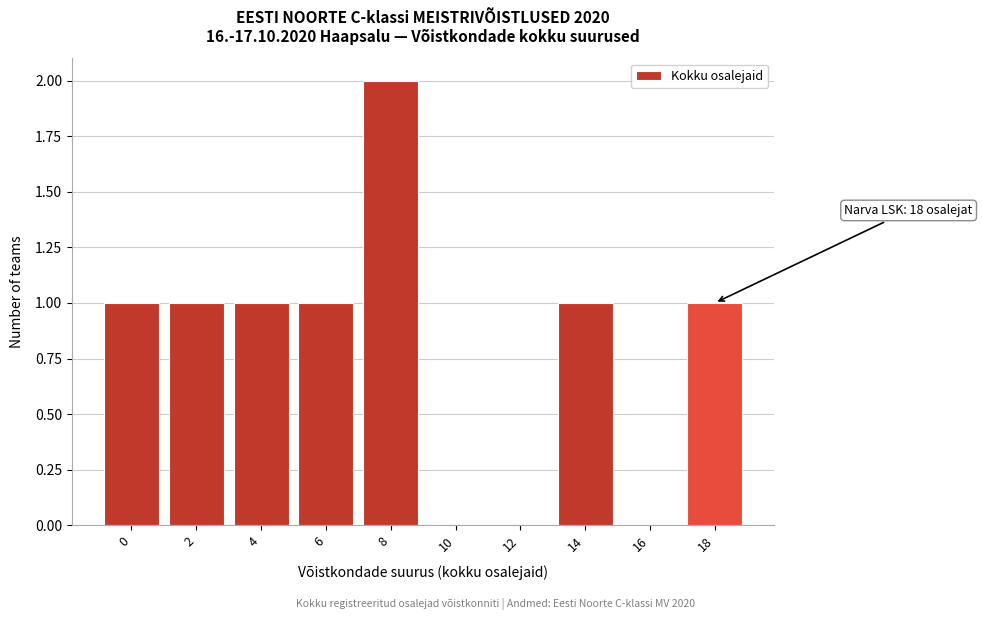

Reading left to right, list all the values displayed in this chart.

0=1	2=1	4=1	6=1	8=2	10=0	12=0	14=1	16=0	18=1